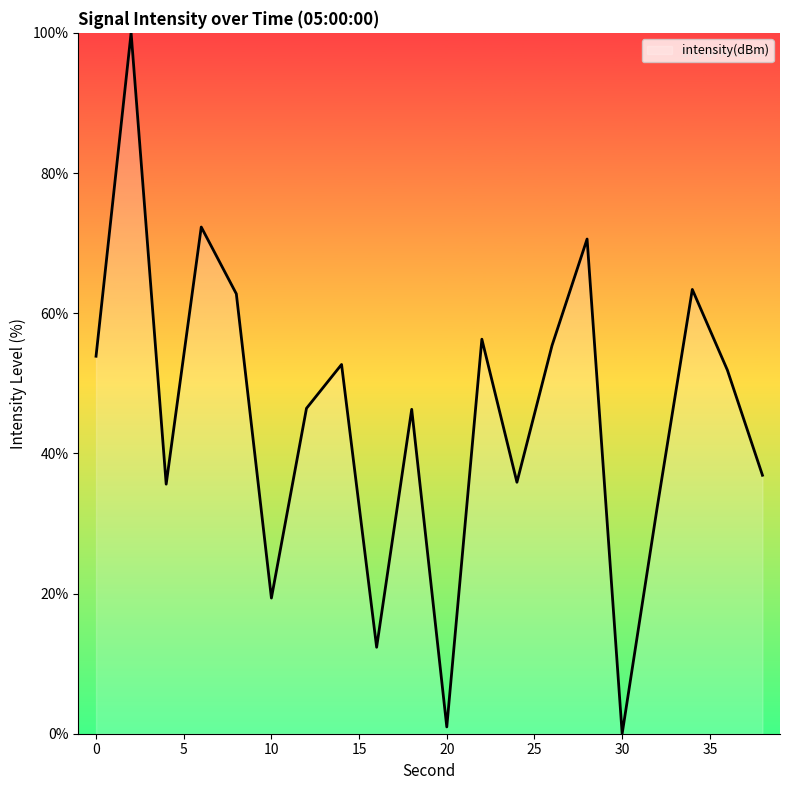

True or false: the data has more than 0 interior local peaks.

True